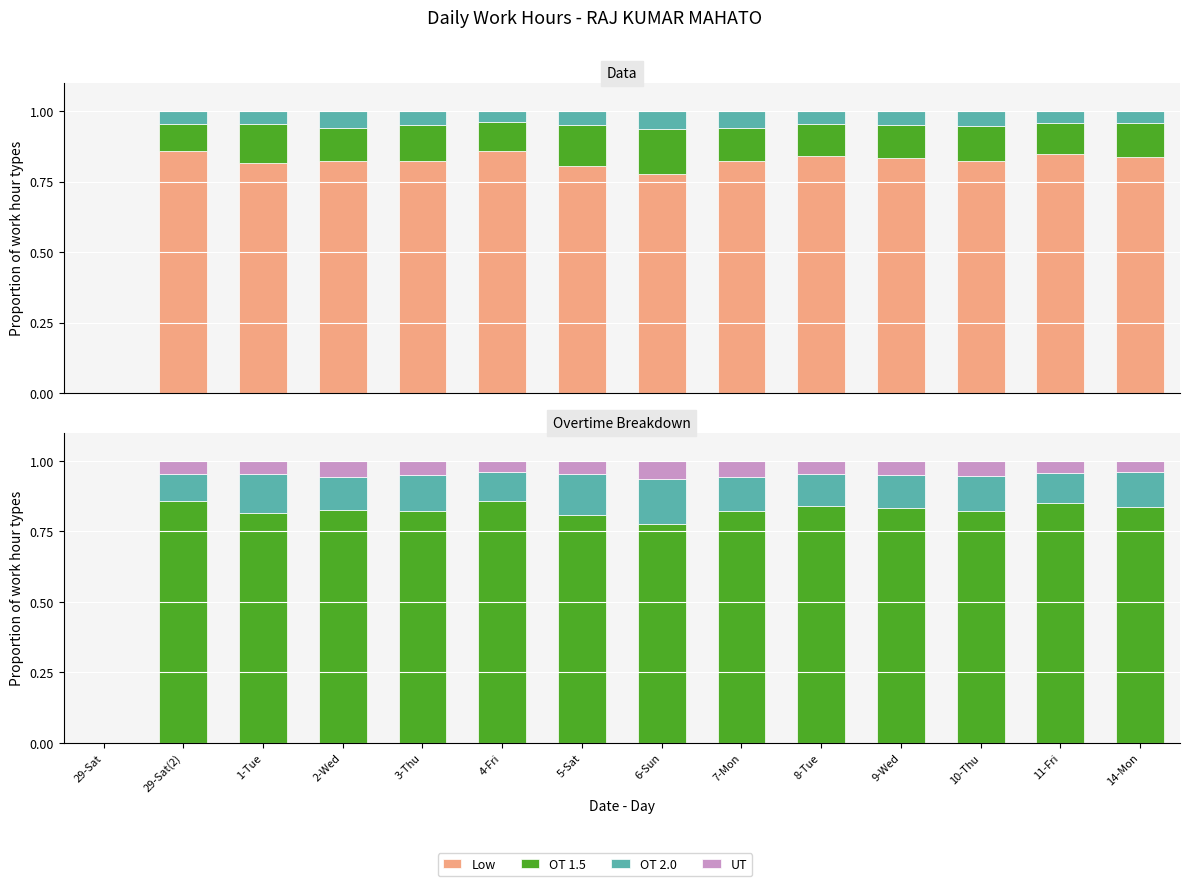

Which series has the widest spread of values?

OT 1.5